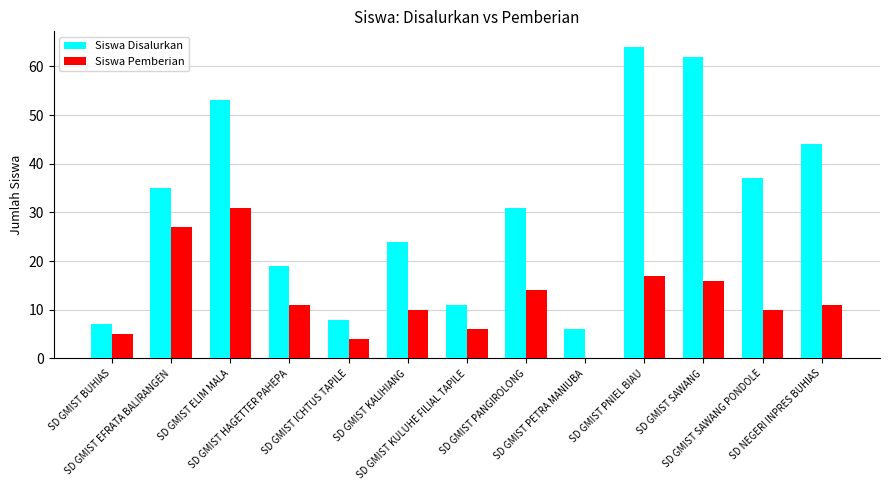

What are all the series names shown in the legend?

Siswa Disalurkan, Siswa Pemberian